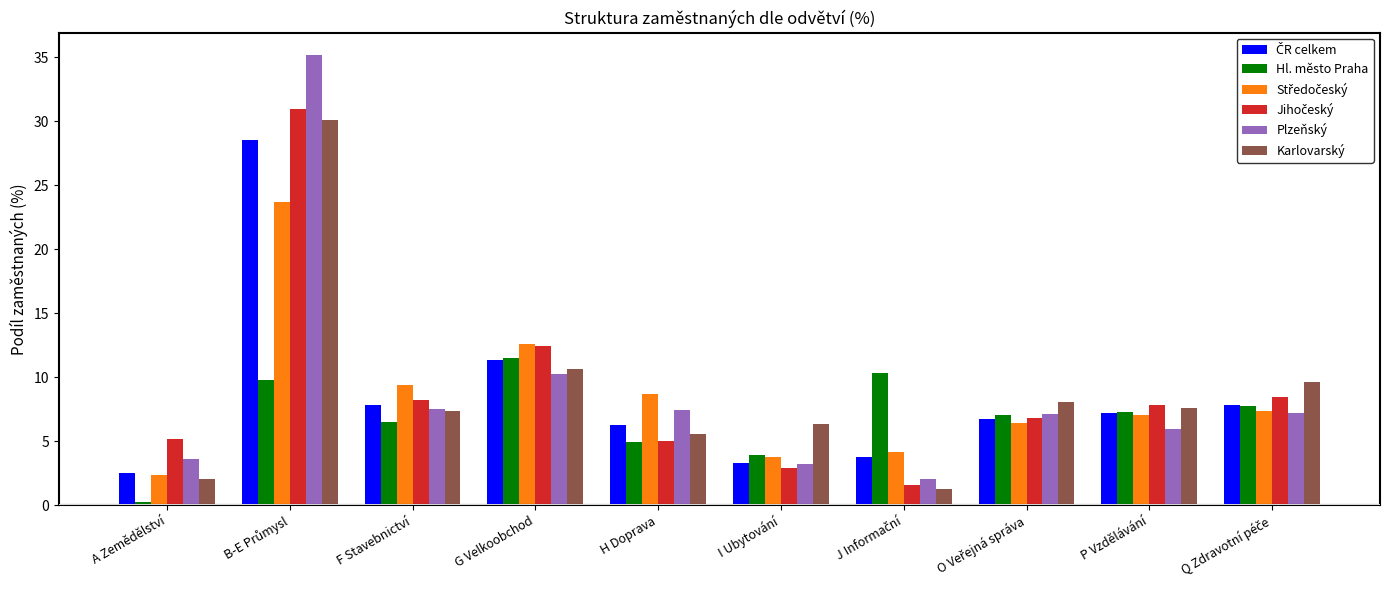

What is the difference between the maximum and minimum values in the Plzeňský series?

33.1